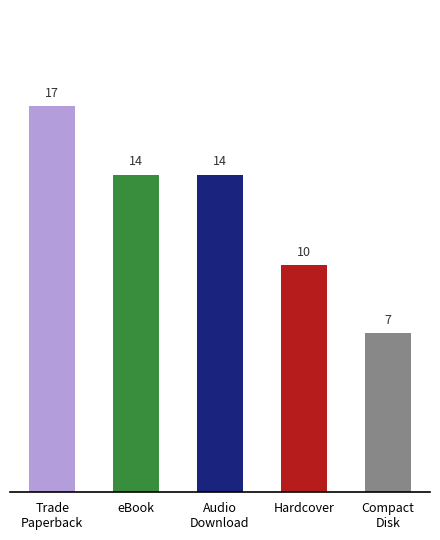

What is the change in value from eBook to Hardcover?

-4